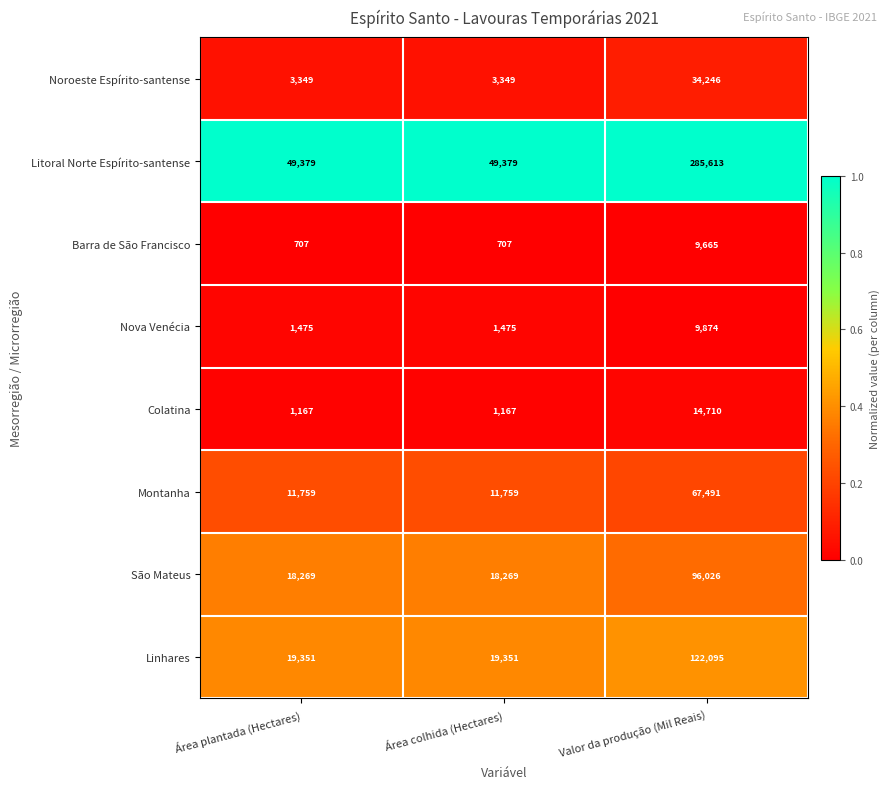

Count the number of data series in this chart.

8